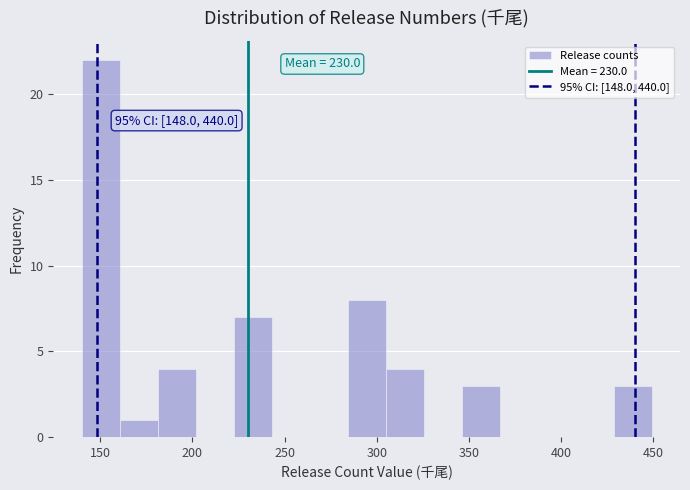

Over which range of the x-axis is the bar tallest?

140 to 160